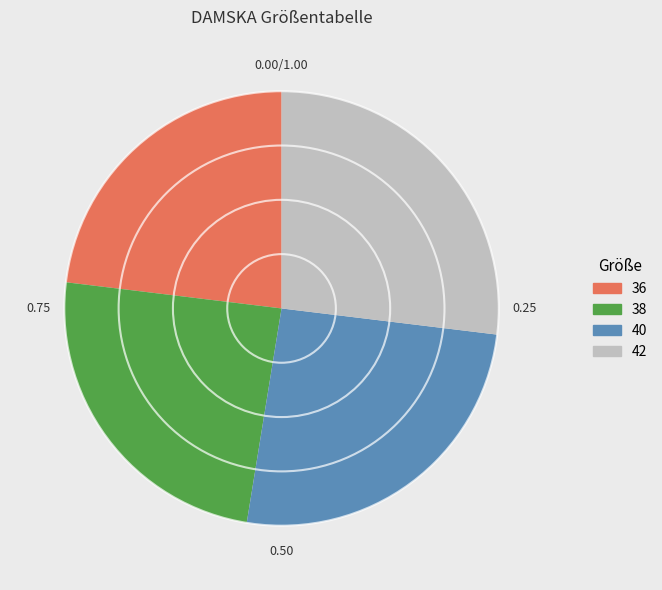

Does any single category account for the majority?

No